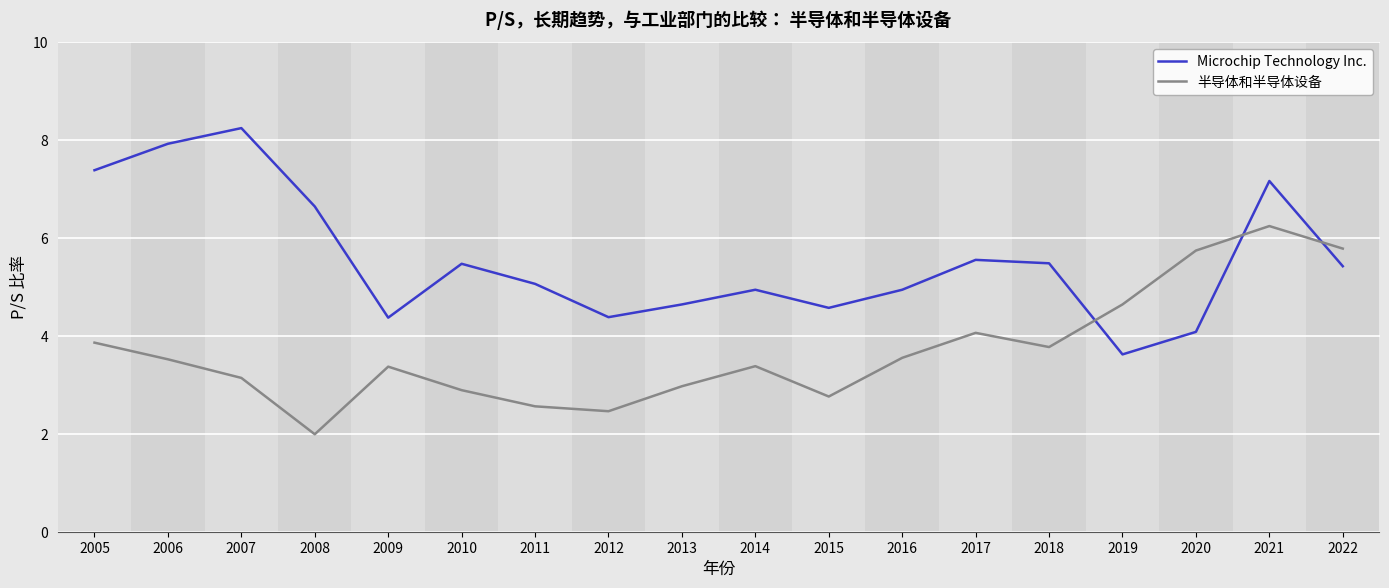

What is the difference between the 半导体和半导体设备 values at 2014 and 2012?

0.9